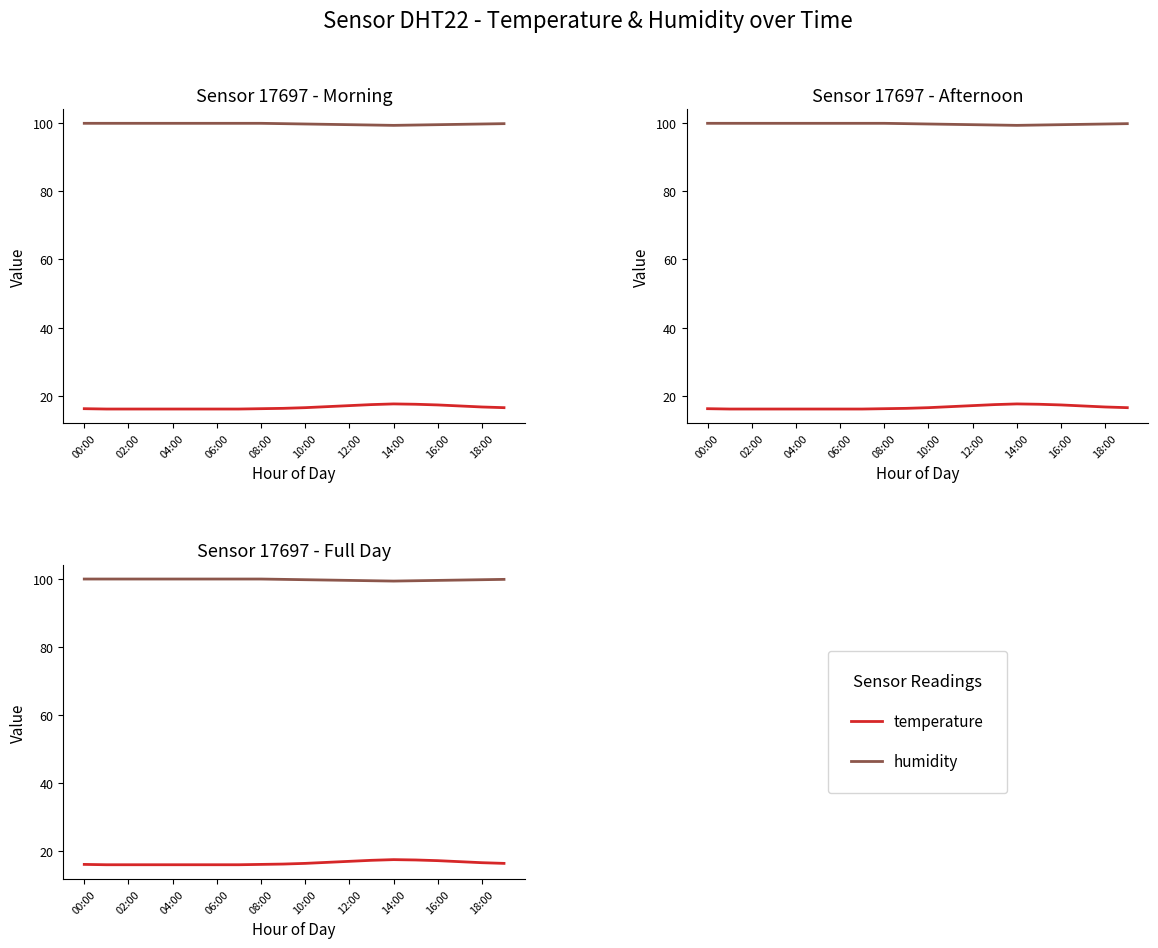

At 12:00, list the series in order from largest to smallest.

humidity, temperature